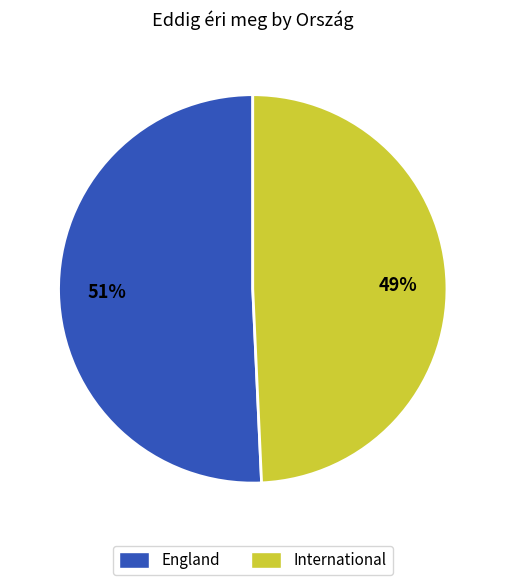

Is there any slice that represents more than half of the pie?

Yes